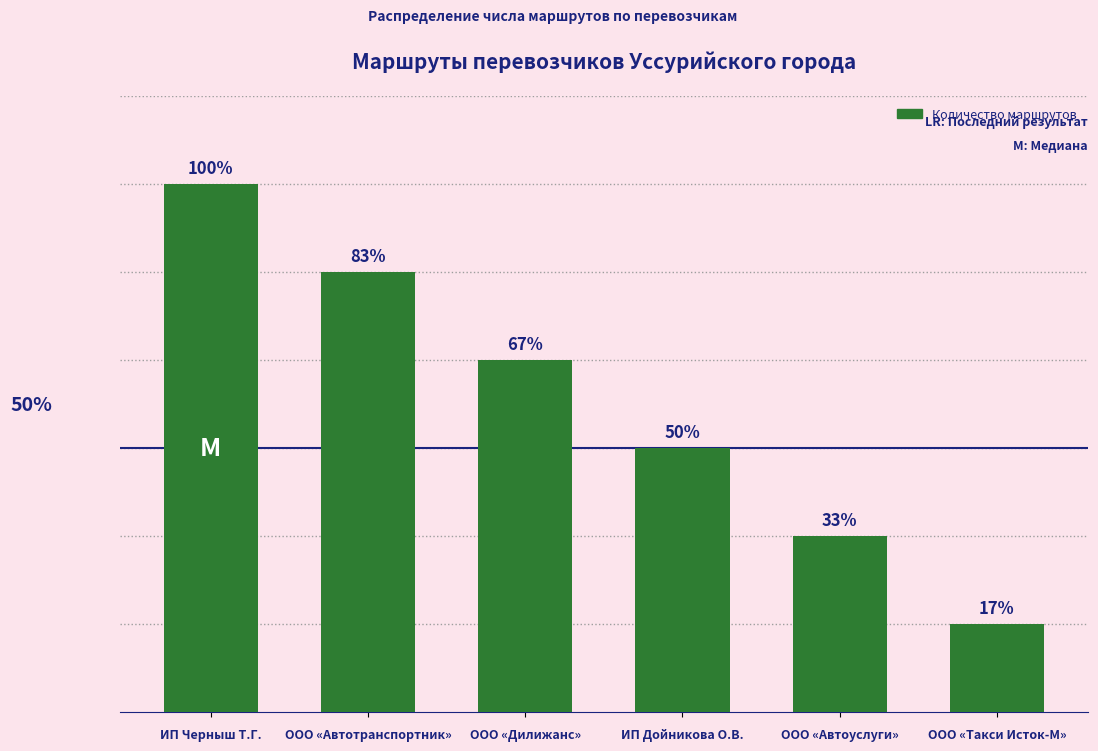

What value does the data have at ИП Дойникова О.В.?

3